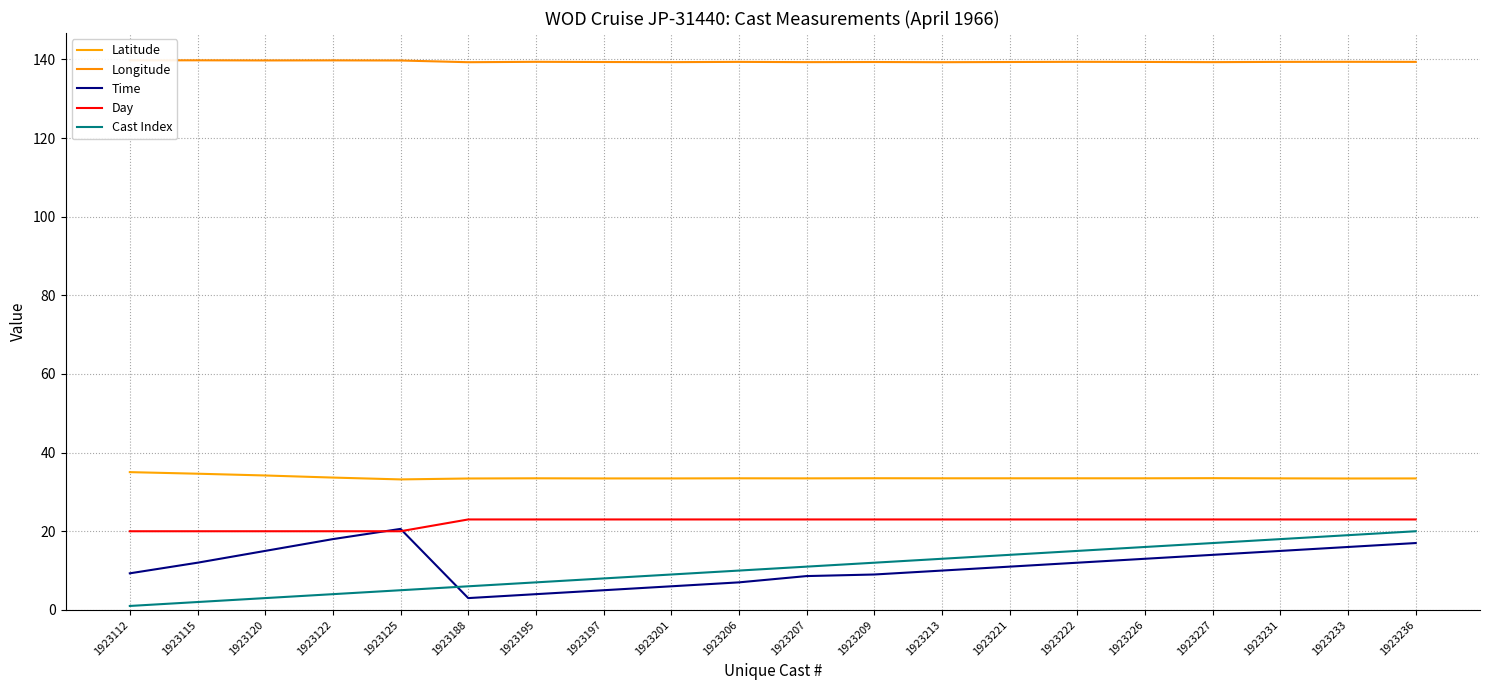

The Cast Index series shows 4.0 at 1923122. True or false?

True